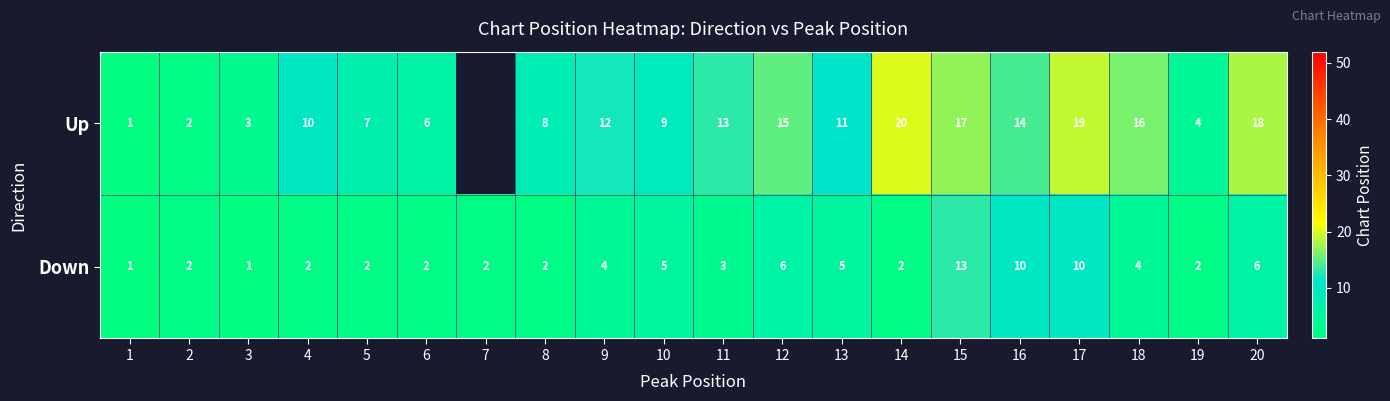

What is the spread (max minus min) of values at 19?

2